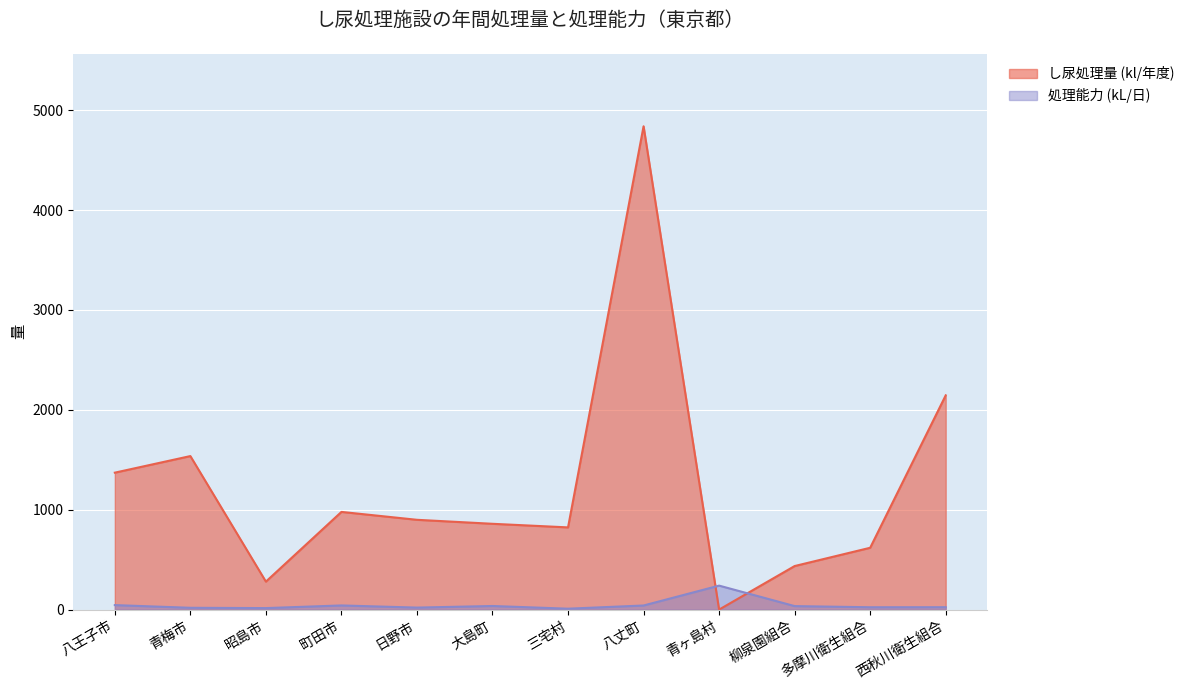

What is the sum of all し尿処理量 (kl/年度) values?

14786.0